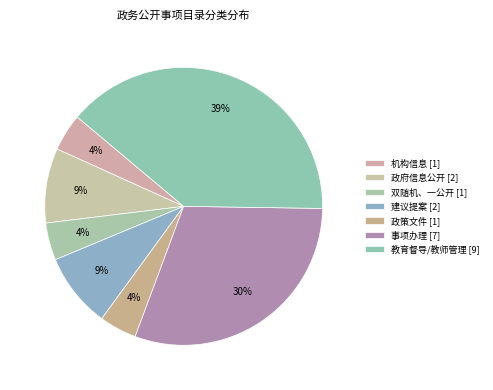

How many segments does this pie chart have?

7